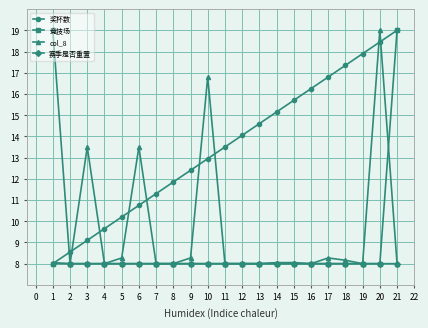

Between which two adjacent categories do 赛季是否重置 and 奖杯数 first intersect?

1 and 2